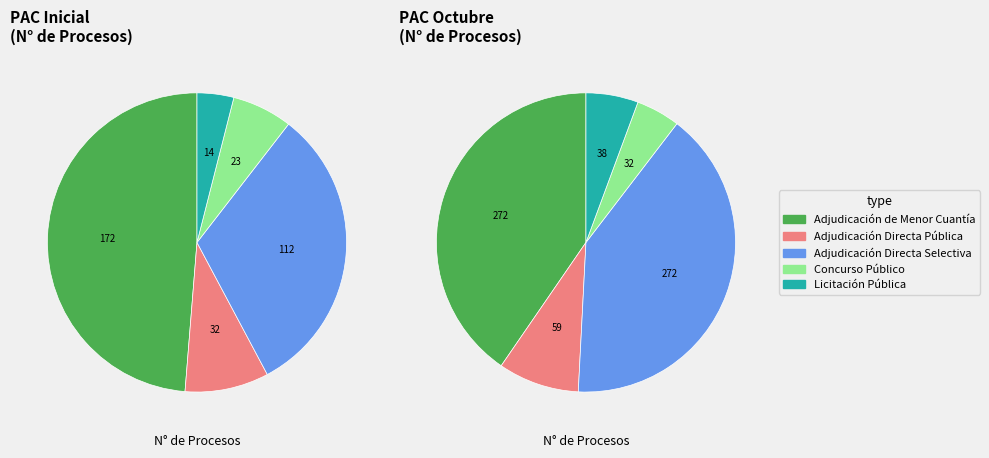

How many segments does this pie chart have?

5